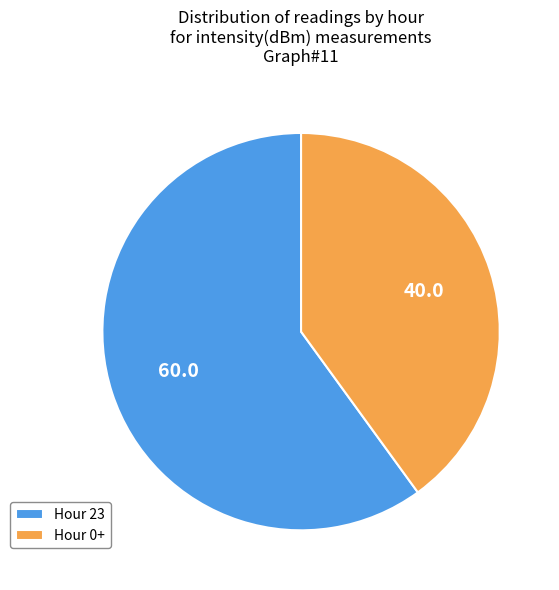

Which slice represents more than half of the pie?

Hour 23